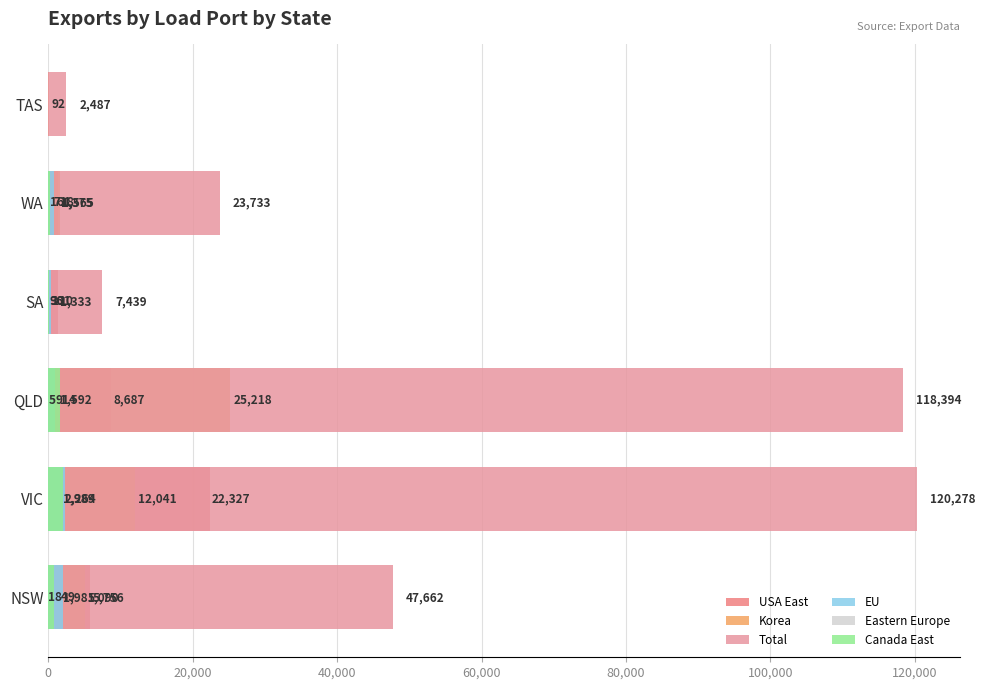

What is the sum of the Canada East values at NSW and QLD?

2441